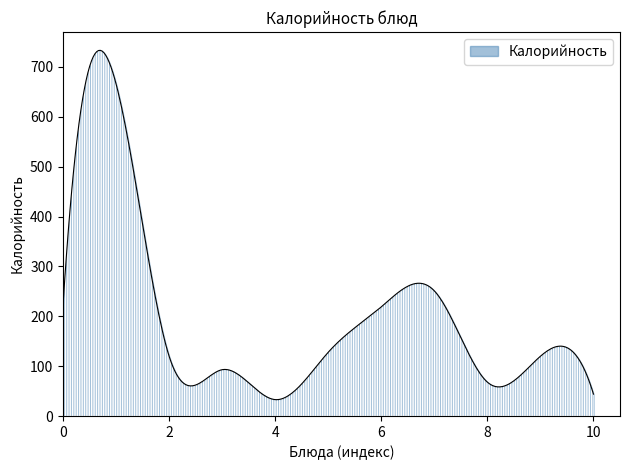

What is the smallest value displayed?

32.9